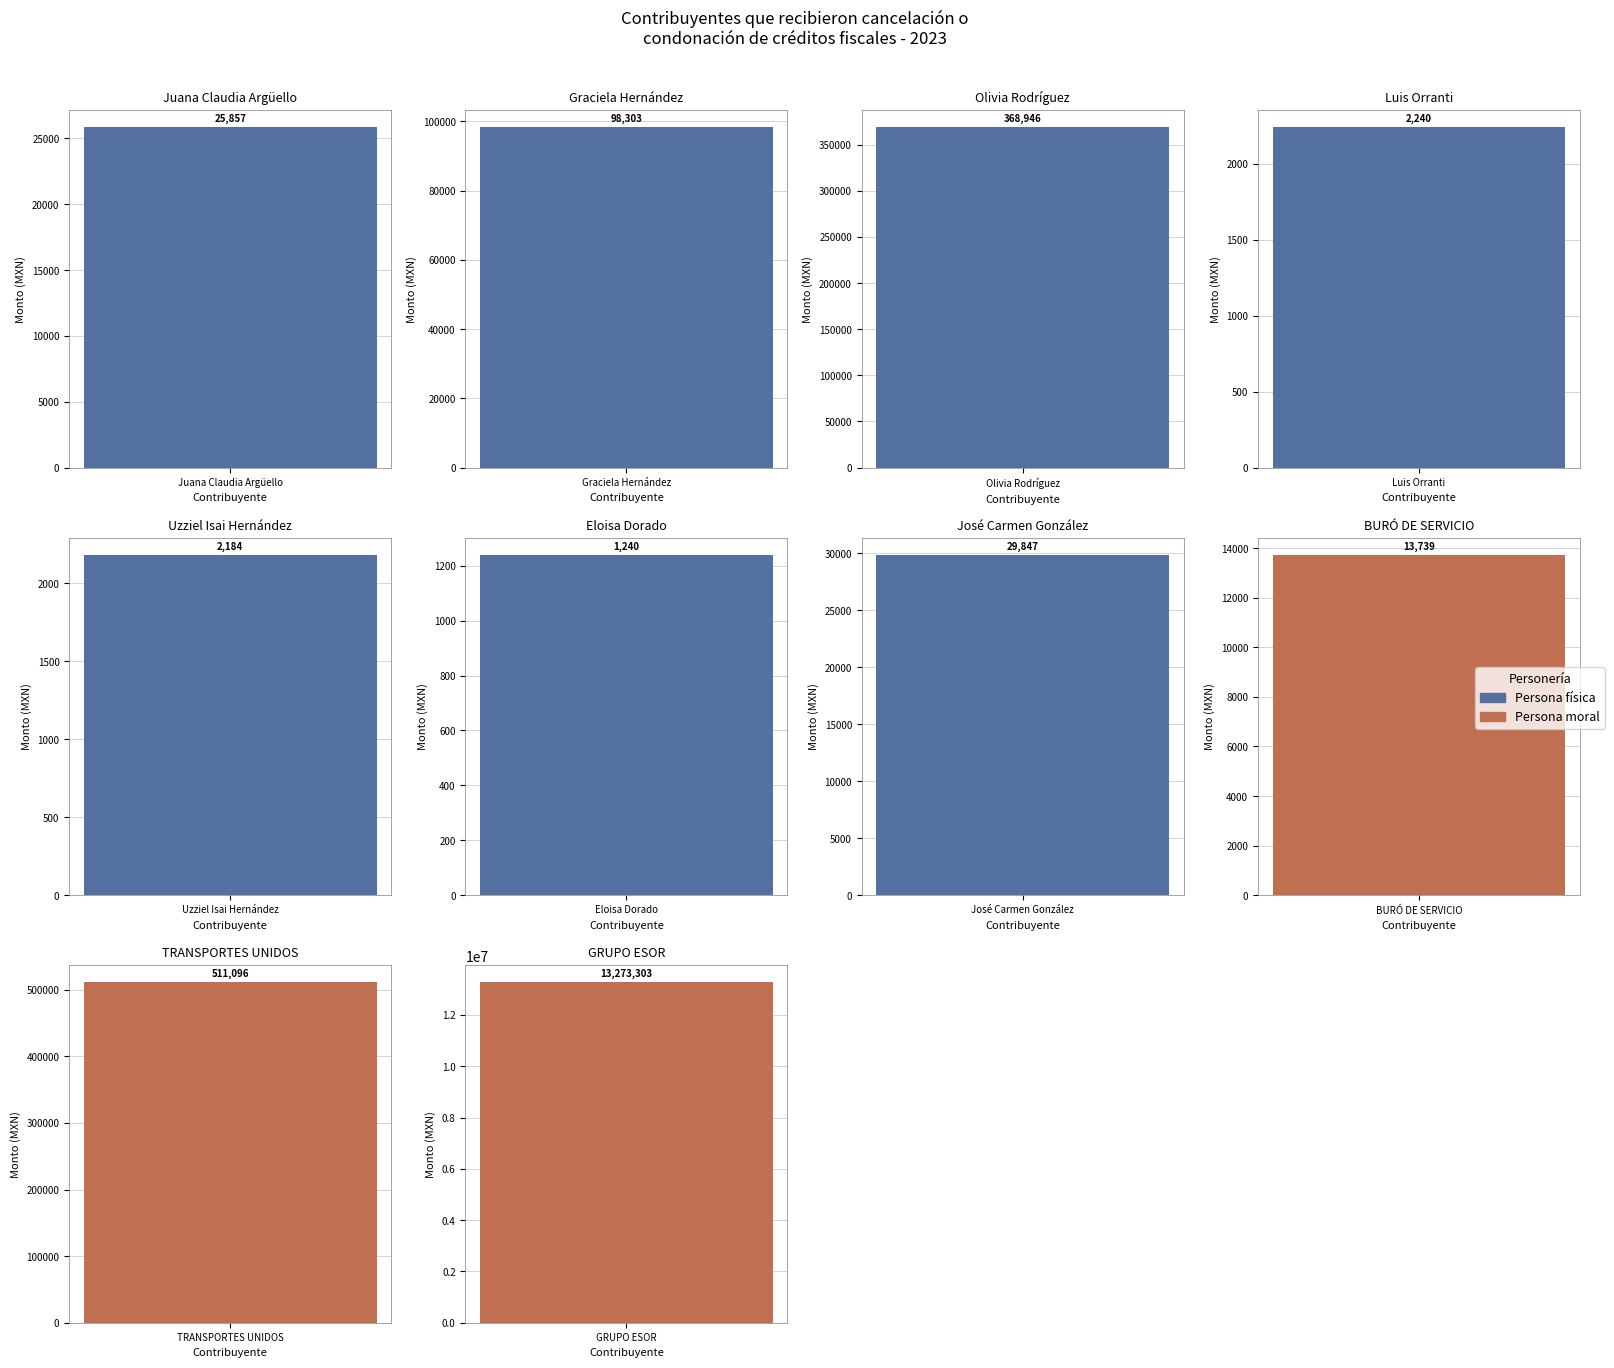

What is the minimum value shown in the chart?

1240.0